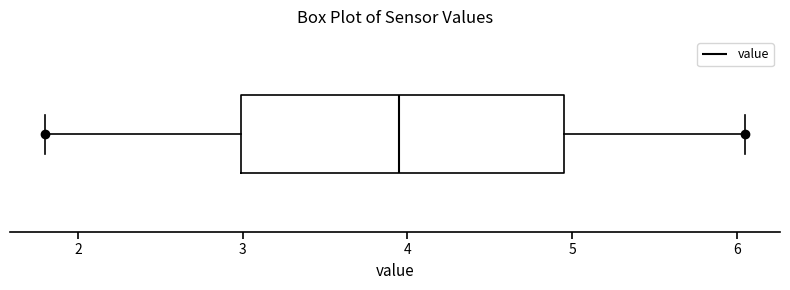

Transcribe this box plot: give where the median line is, the range the box spans, and where the two whiskers end, as read against the x-axis. The values are not printed on the chart, so give them approximately, as read against the axis.

median 4.0, box 3.0 to 5.0, whiskers 1.8 to 6.1